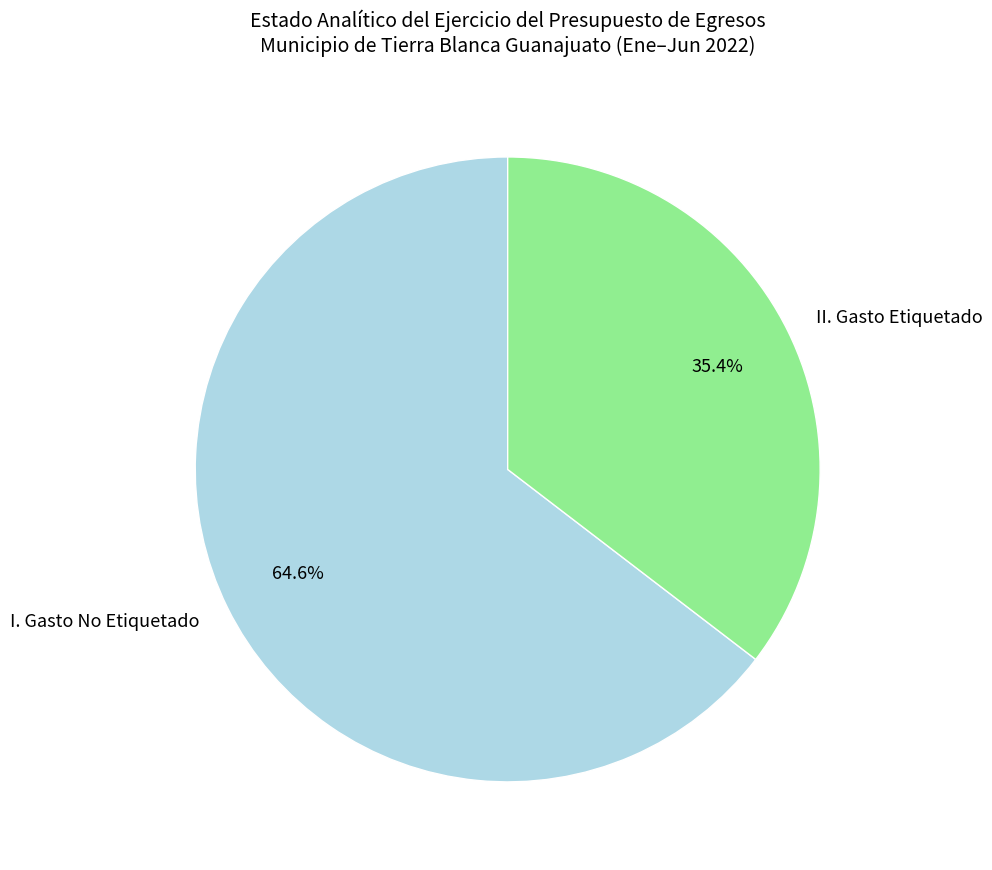

Rank the categories by value from highest to lowest.

I. Gasto No Etiquetado, II. Gasto Etiquetado